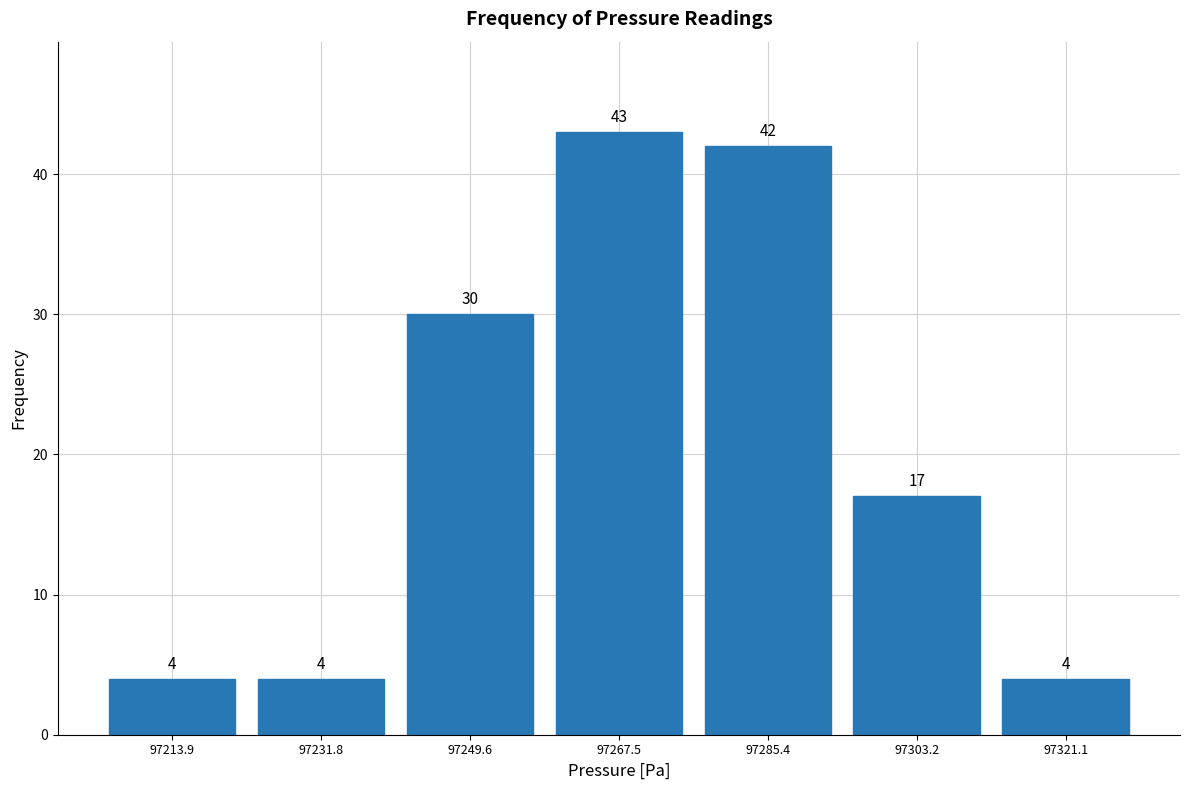

Which range on the x-axis has the tallest bar?

97258 to 97276